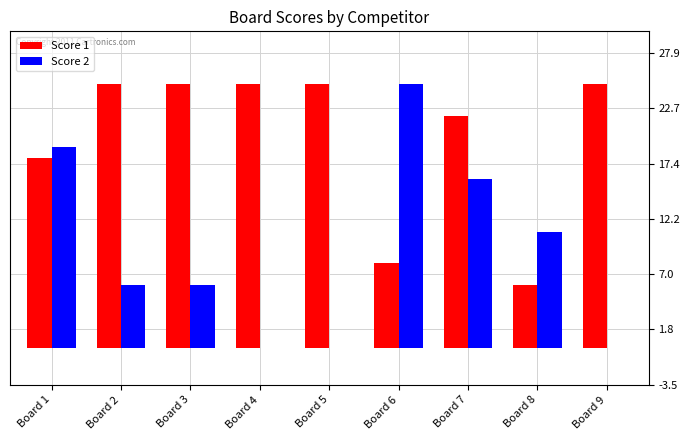

Is the value of Score 2 at Board 1 greater than the value of Score 1 at Board 1?

Yes